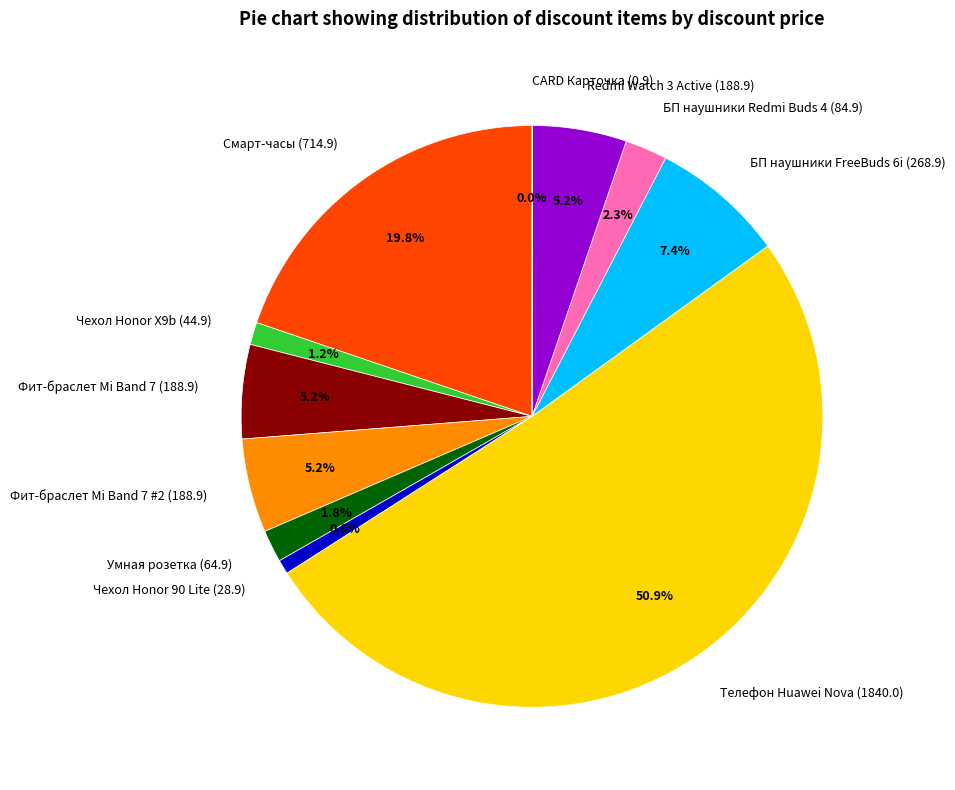

To the nearest percent, what is the average slice percentage?

9%